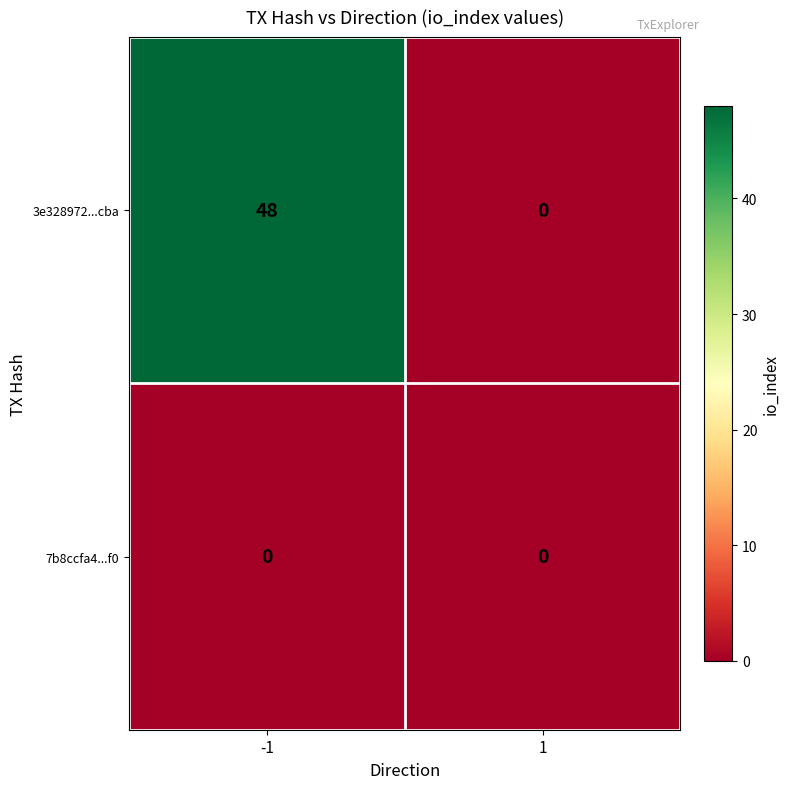

What is the maximum value shown in the chart?

48